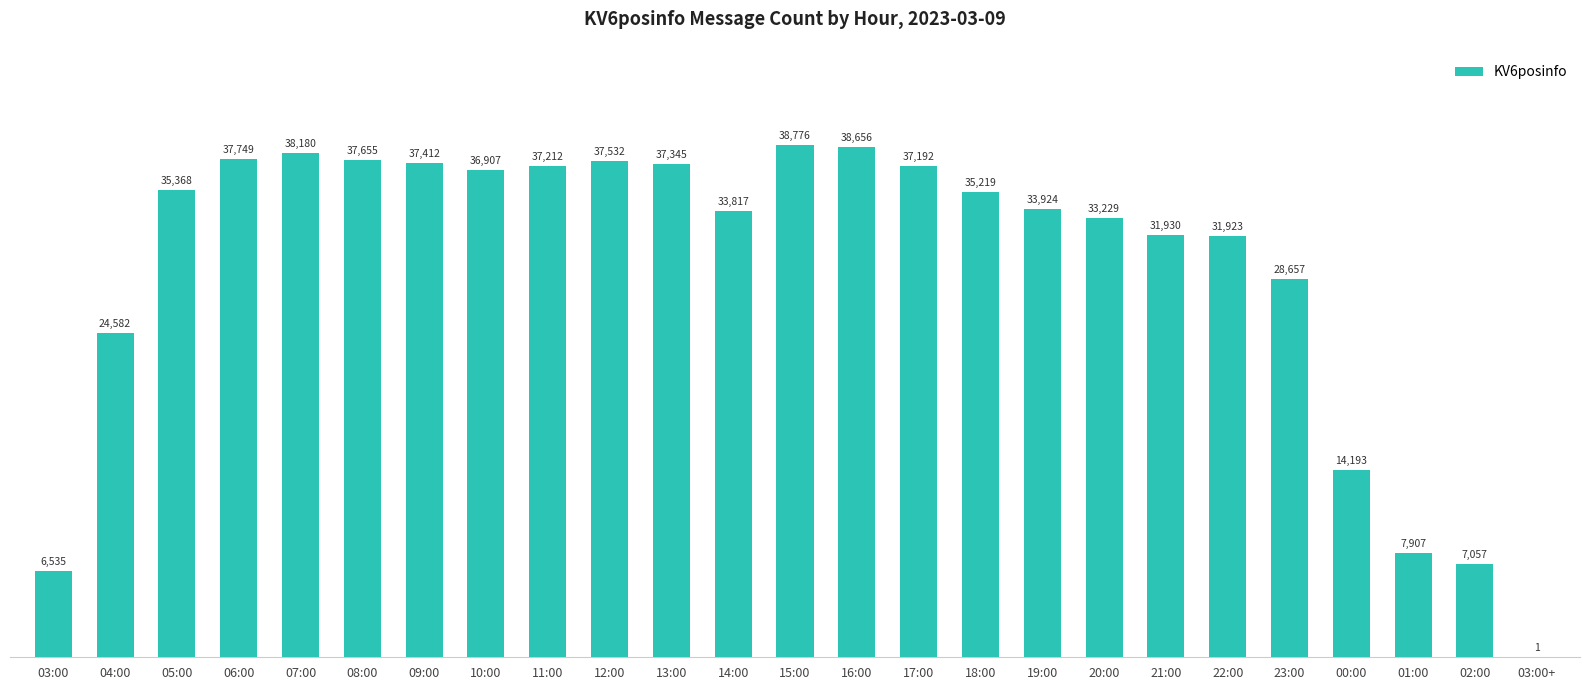

Is it true that the value at 16:00 is 38656?

True